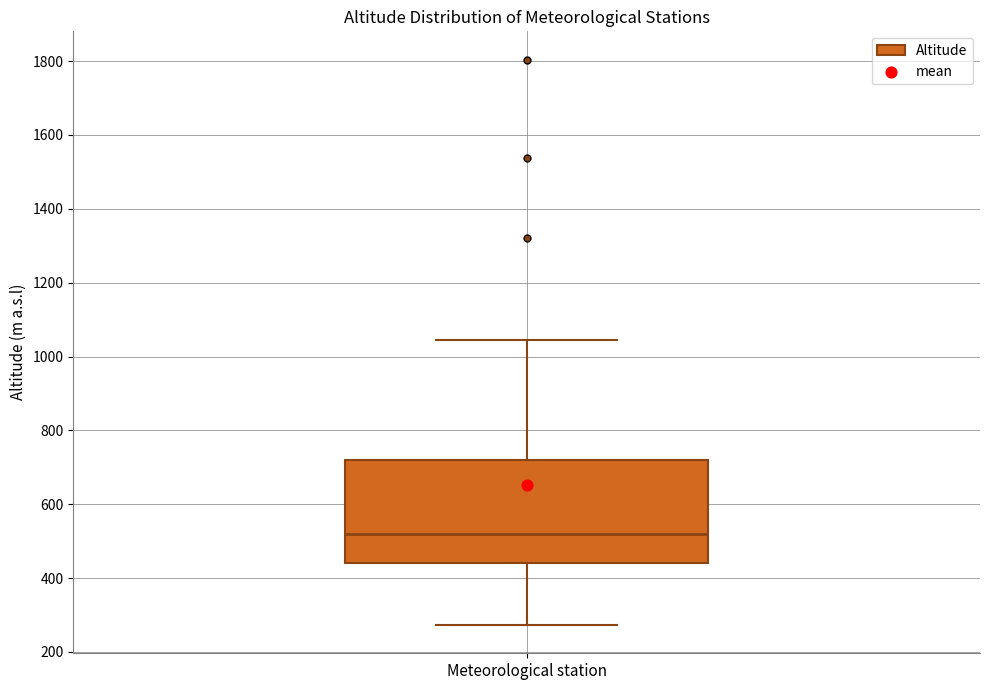

Transcribe this box plot: give where the median line is, the range the box spans, and where the two whiskers end, as read against the y-axis. The values are not printed on the chart, so give them approximately, as read against the axis.

median 520, box 440 to 720, whiskers 280 to 1040